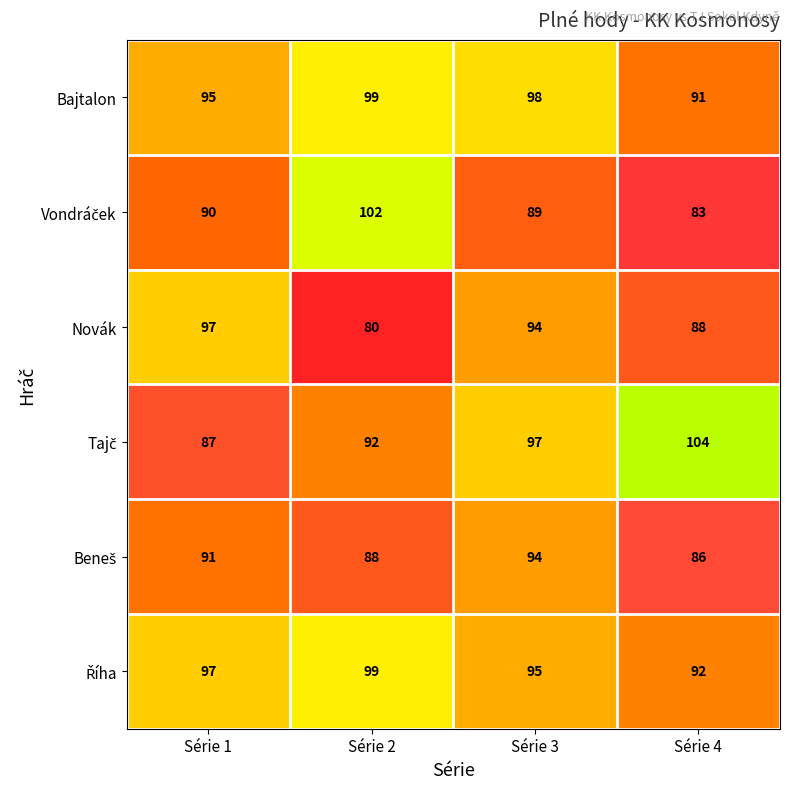

What is the spread (max minus min) of values at Série 4?

21